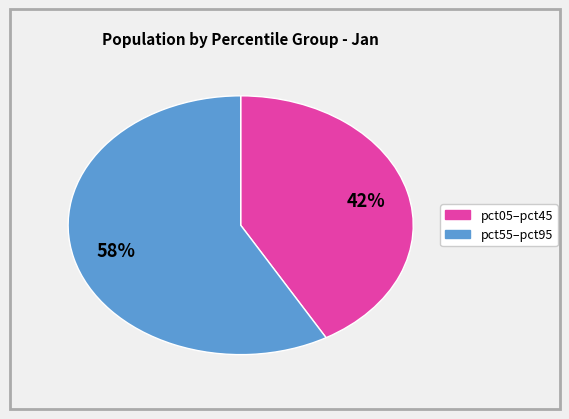

To the nearest percent, what is the average slice percentage?

50%